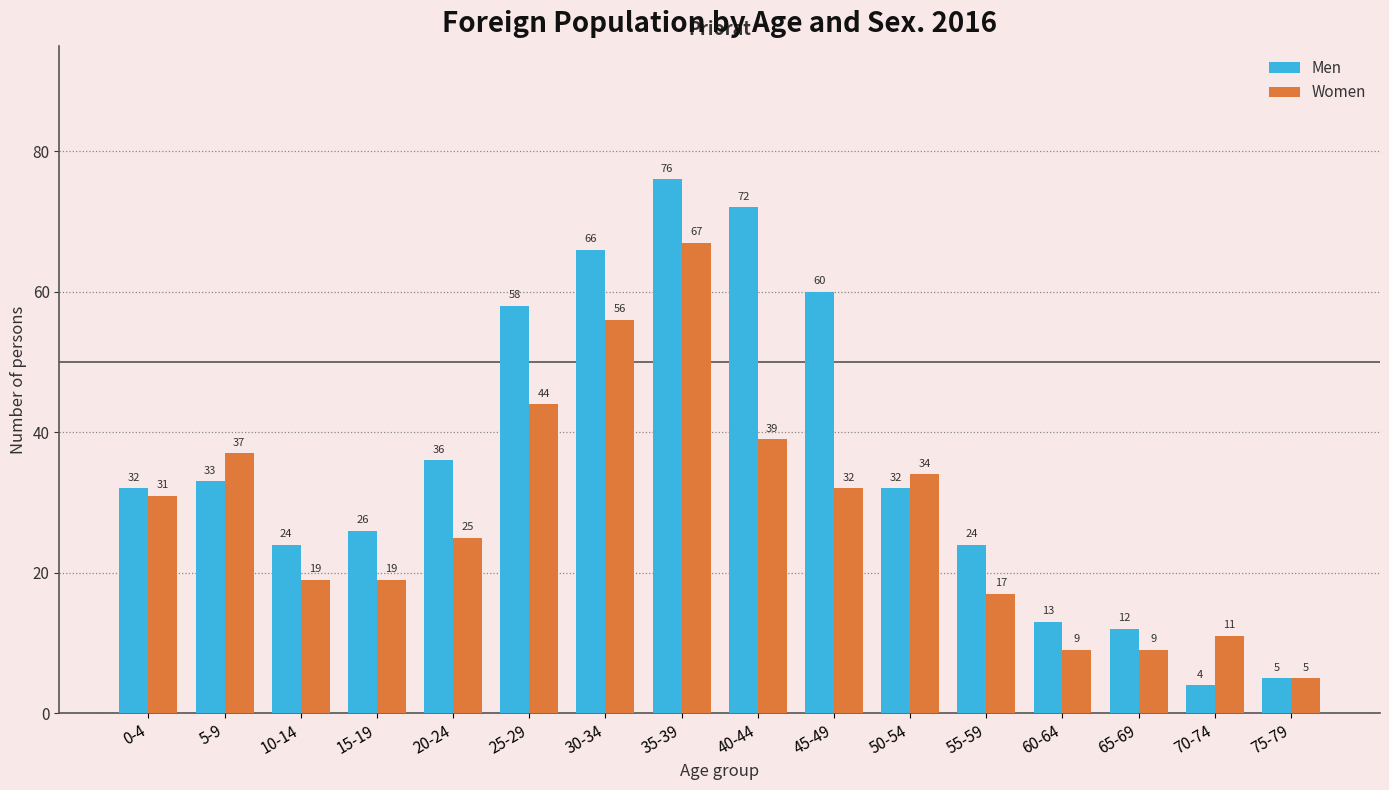

The value of Women at 50-54 is 8. True or false?

False